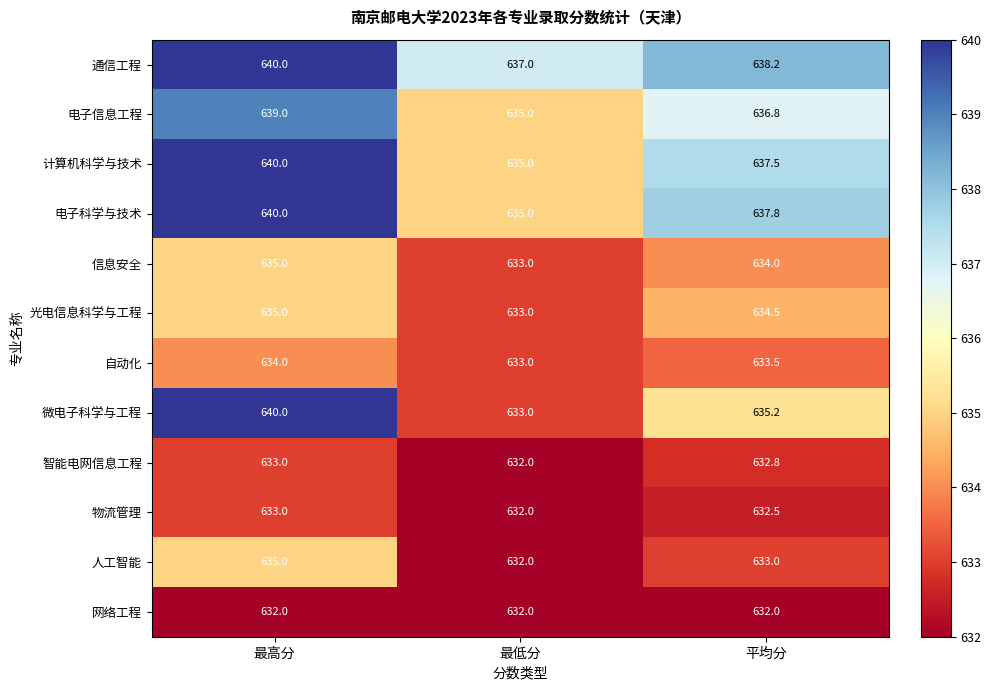

Is it true that 网络工程 equals 632.0 at 最低分?

True